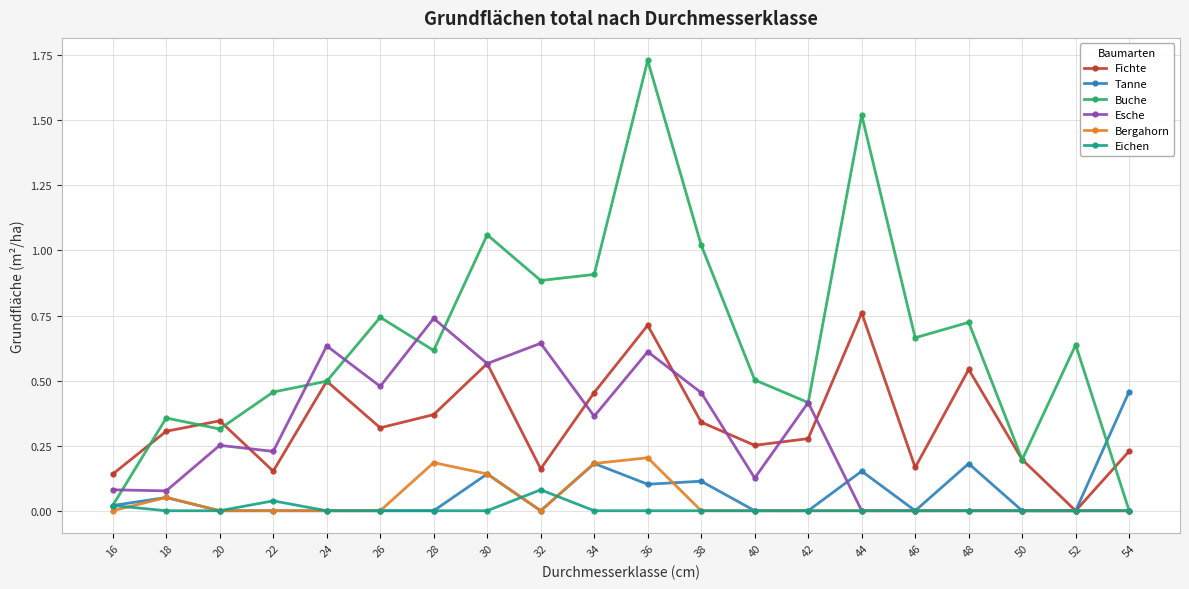

Is the value of Tanne at 18 greater than the value of Esche at 44?

Yes